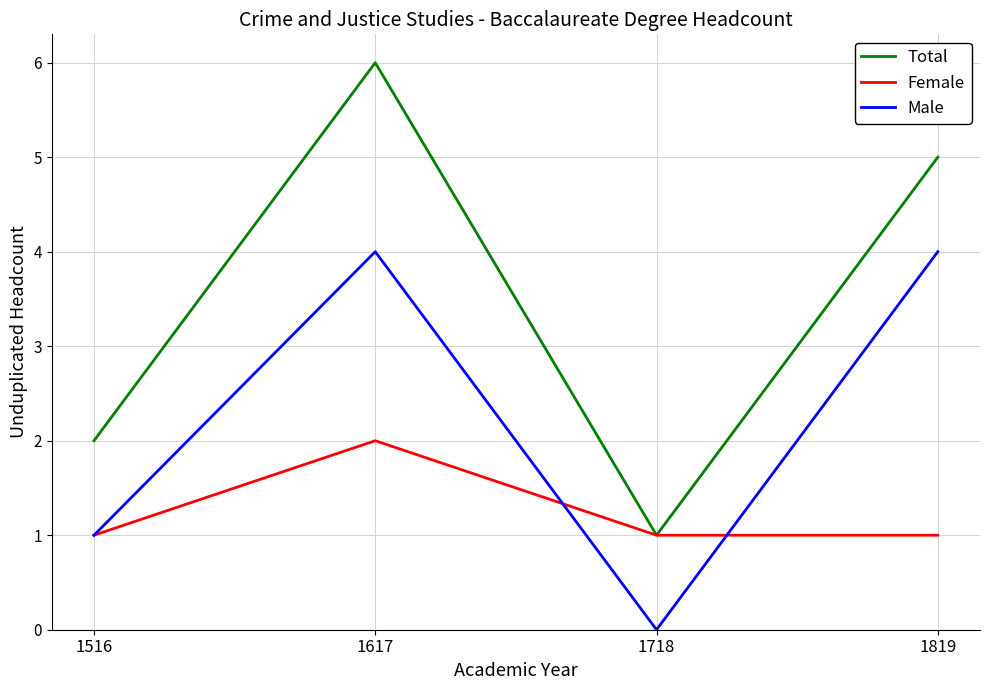

What are all the series names shown in the legend?

Total, Female, Male